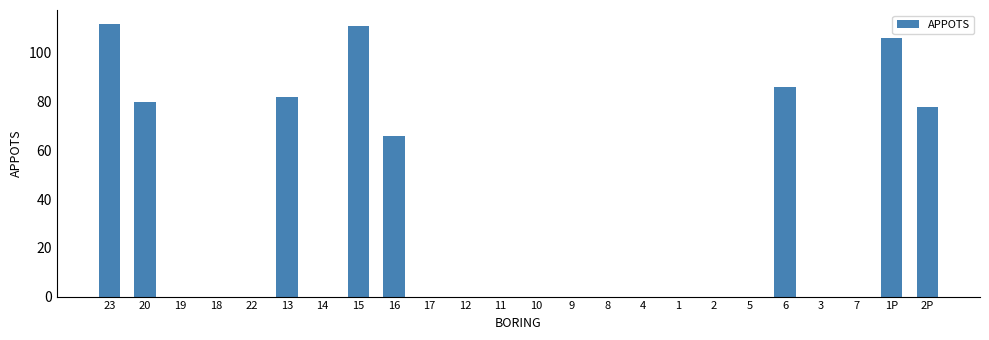

Reading left to right, list all the values displayed in this chart.

112	80	0	0	0	82	0	111	66	0	0	0	0	0	0	0	0	0	0	86	0	0	106	78